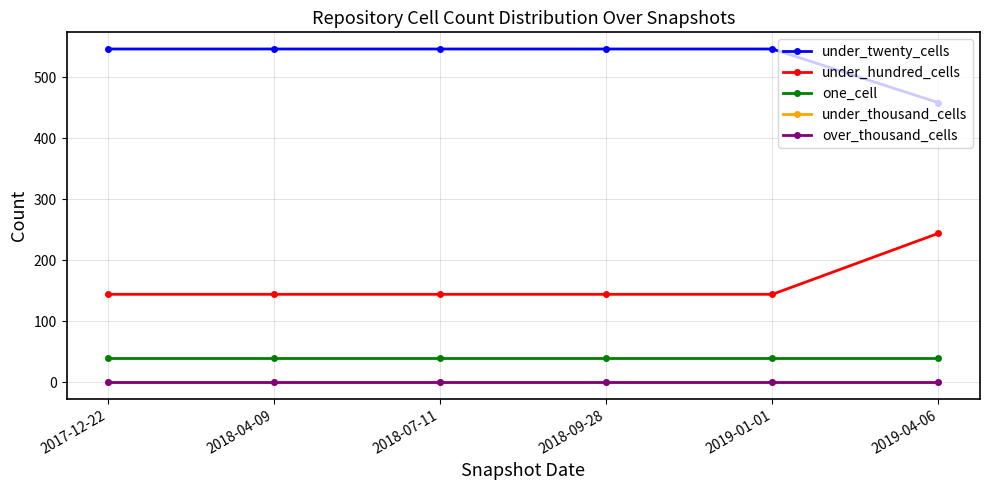

What is the difference between the highest and lowest values at 2018-04-09?

546